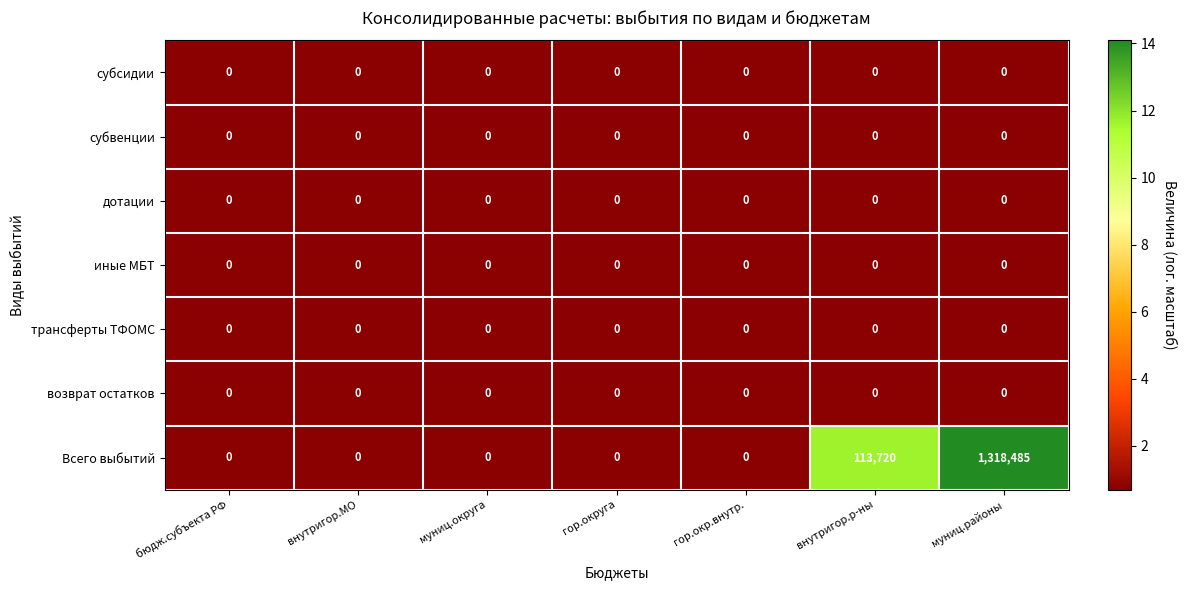

Which series has the widest spread of values?

Всего выбытий